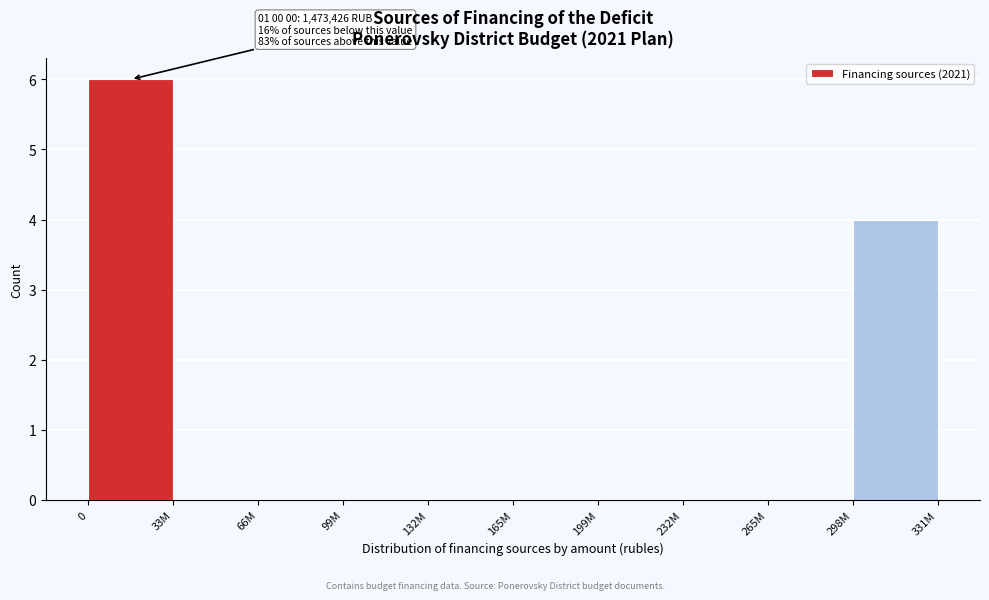

Reading left to right, extract all data points from this chart.

0=6	33M=0	66M=0	99M=0	132M=0	165M=0	199M=0	232M=0	265M=0	298M=4